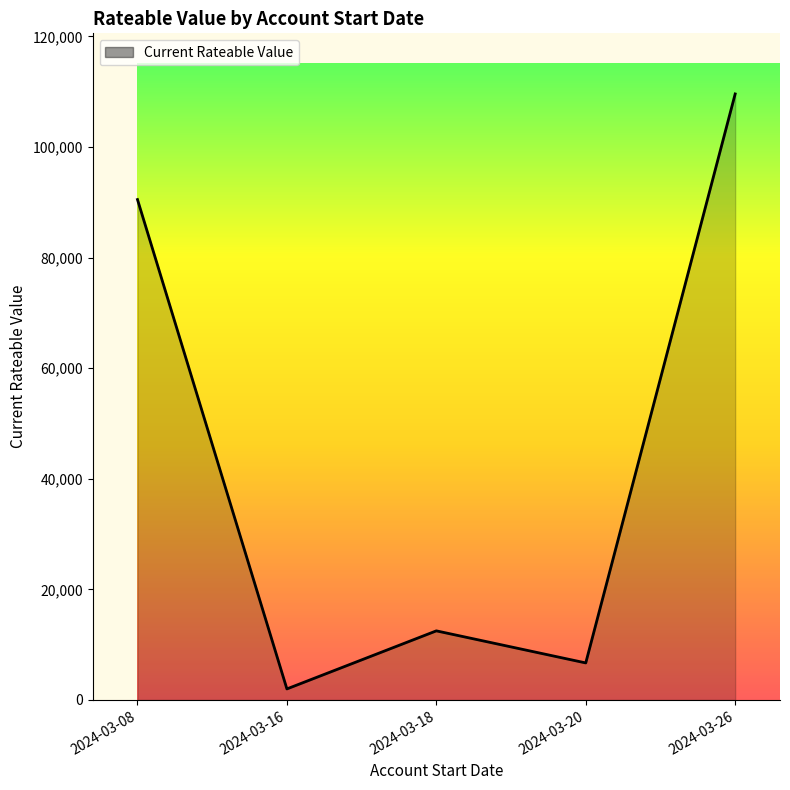

Reading right to left, extract all data points from this chart.

2024-03-26=109600	2024-03-20=6700	2024-03-18=12500	2024-03-16=2000	2024-03-08=90500